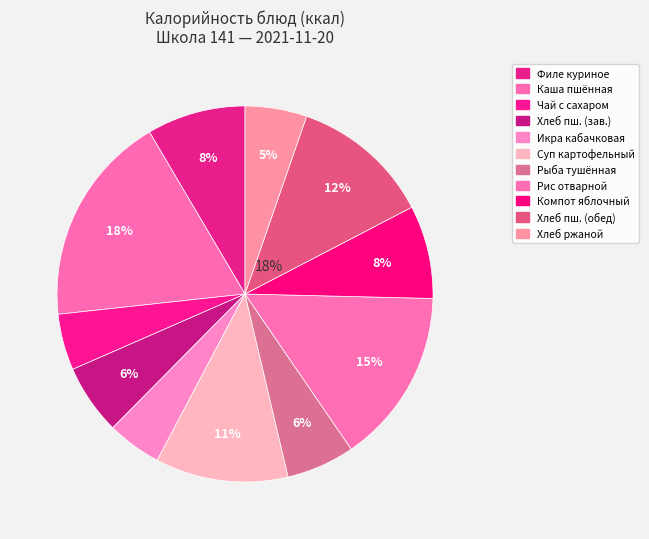

To the nearest percent, what is the average slice percentage?

9%